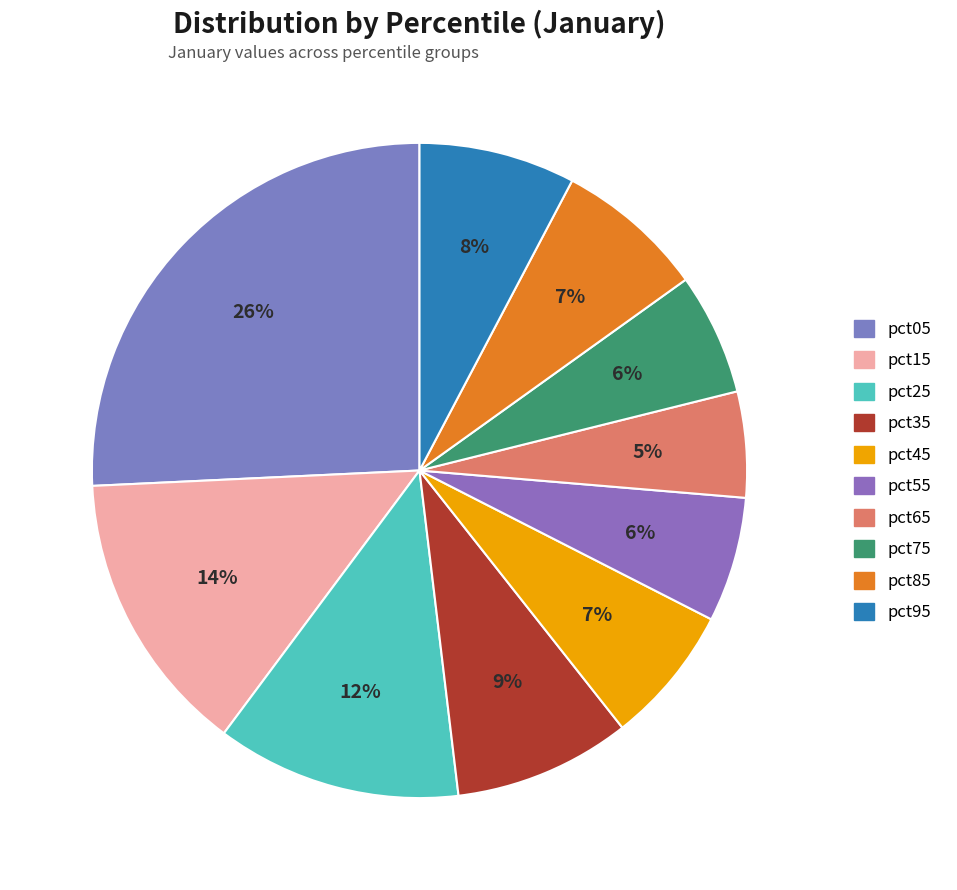

How many segments does this pie chart have?

10